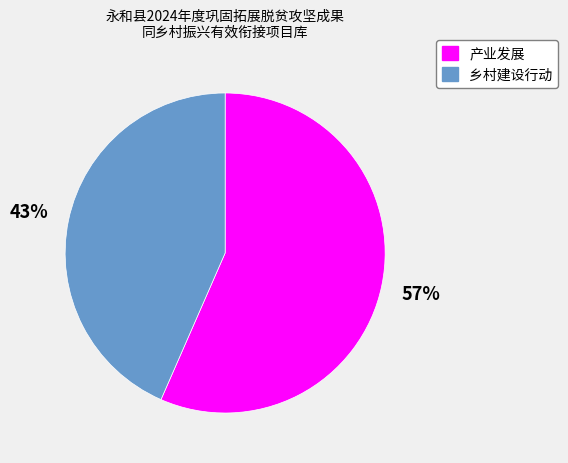

The 乡村建设行动 slice represents 43% of the pie. True or false?

True